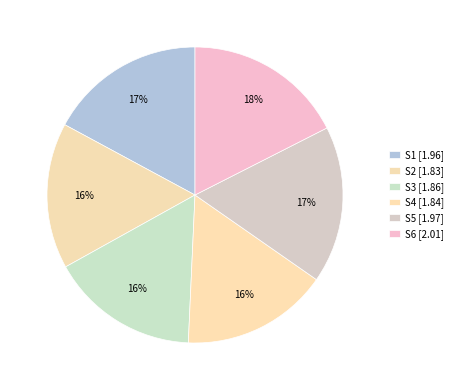

Does any single category account for the majority?

No